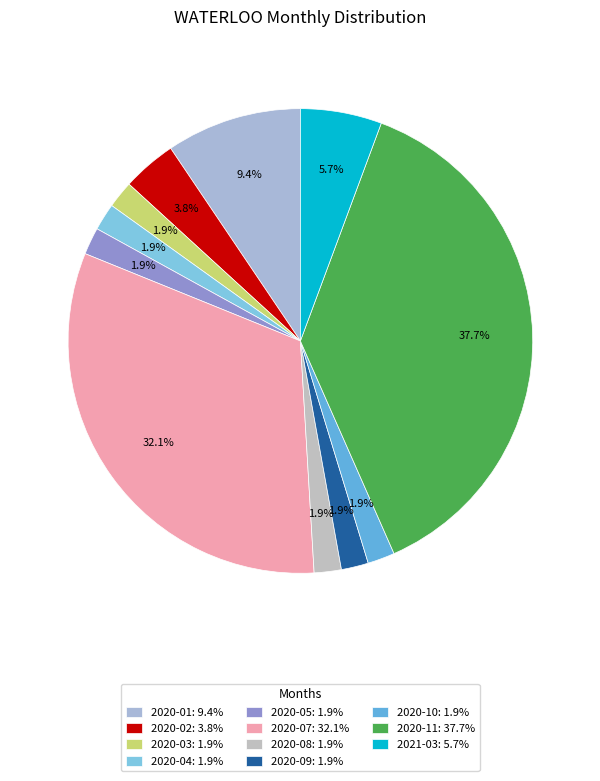

Count the number of slices in the pie.

11